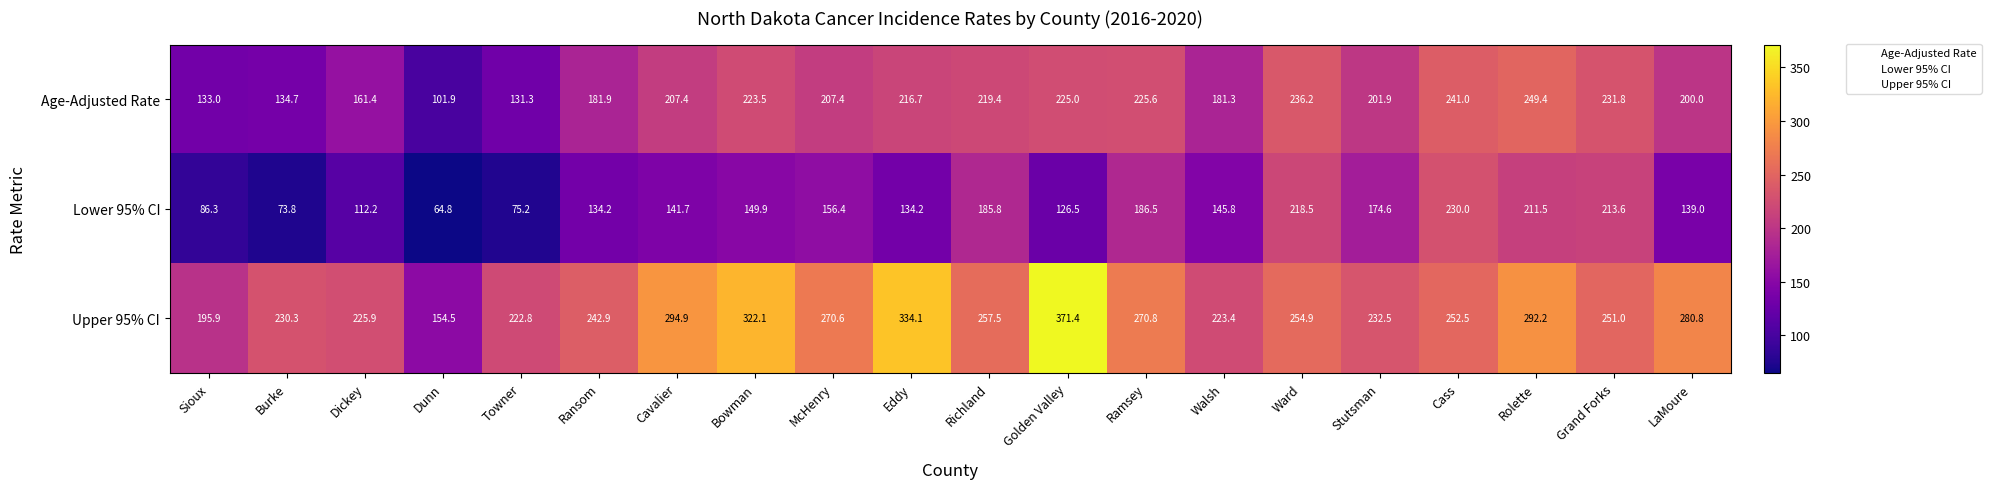

Which series has the widest spread of values?

Upper 95% CI